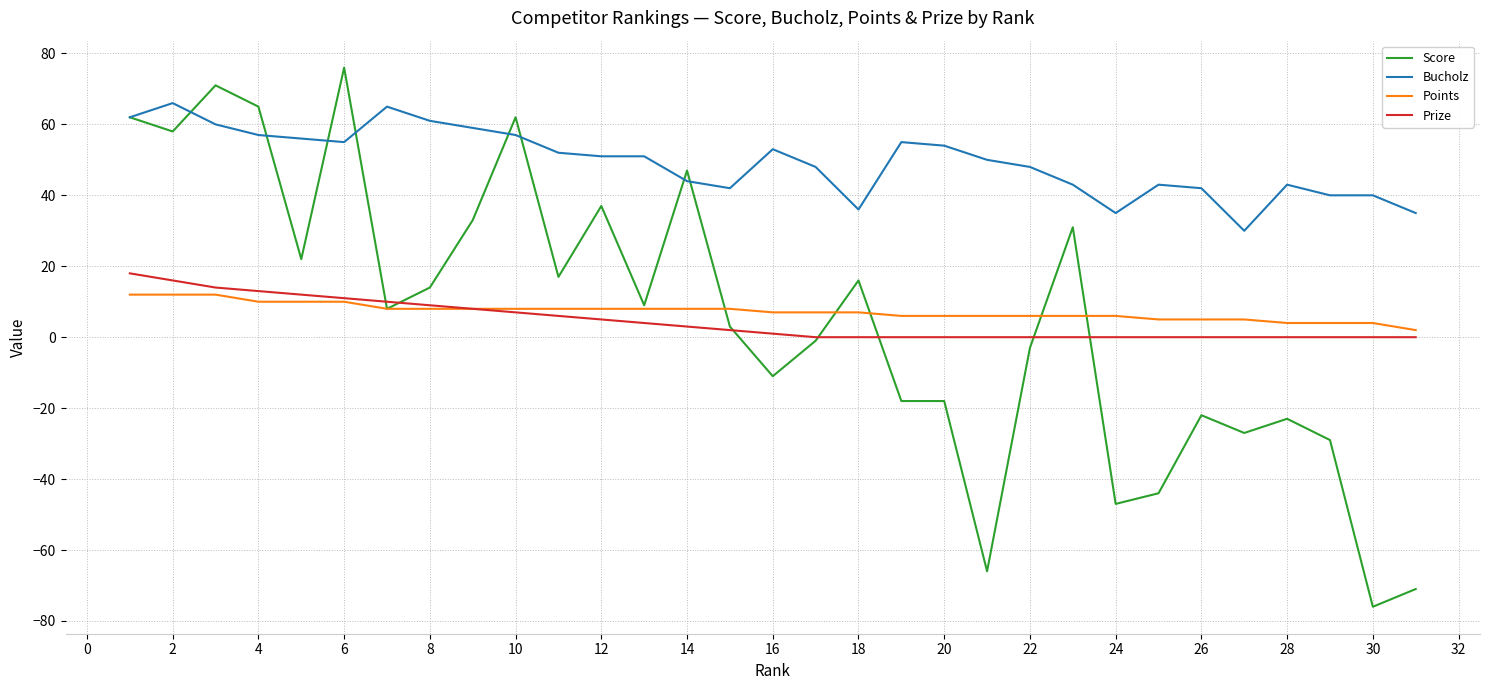

True or false: Bucholz and Prize cross at least once.

False